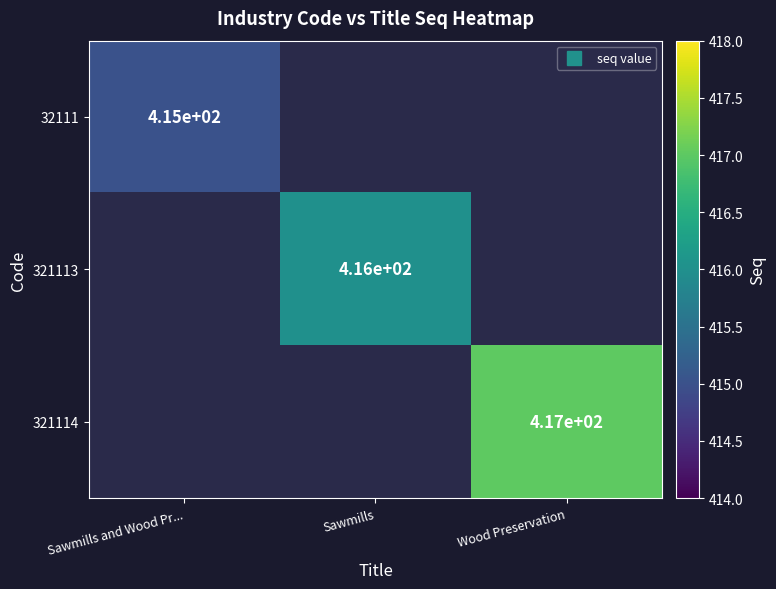

Is the value of 321114 at Sawmills greater than the value of 321113 at Sawmills?

No